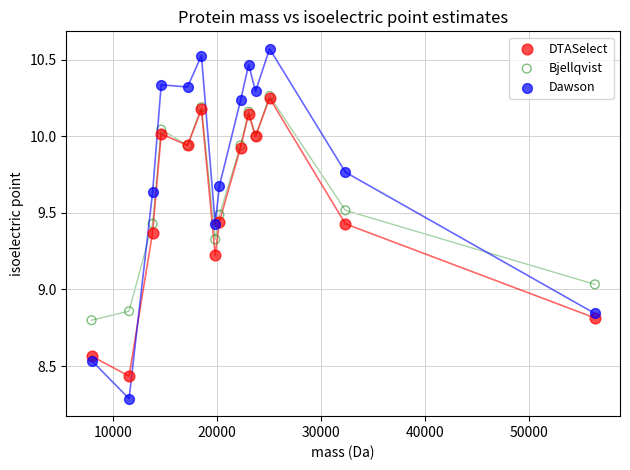

Which series has the largest Y range (max minus min)?

Dawson